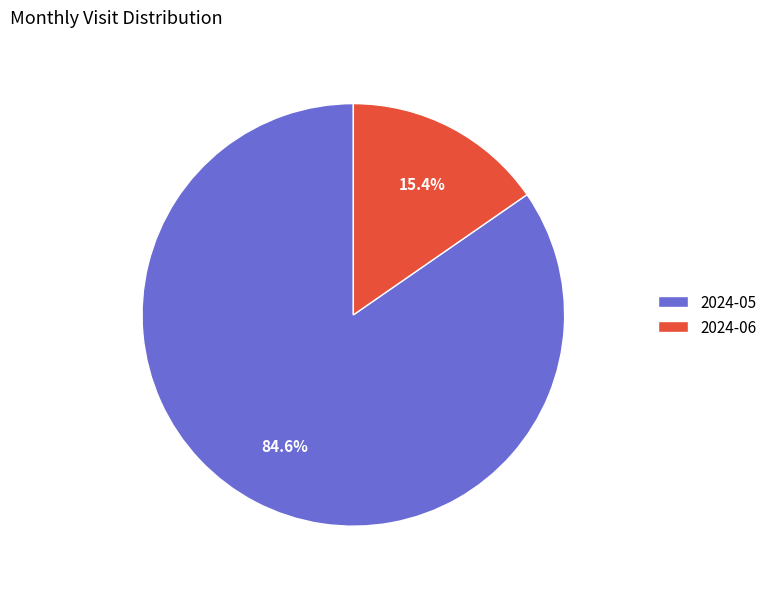

Rank the categories by value from highest to lowest.

2024-05, 2024-06